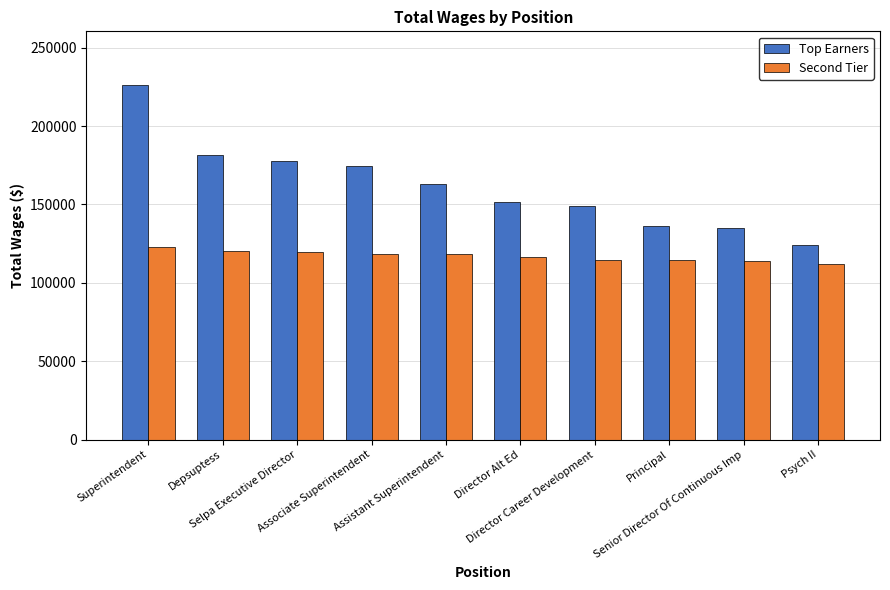

Where does the Top Earners series first go above 163098?

Superintendent